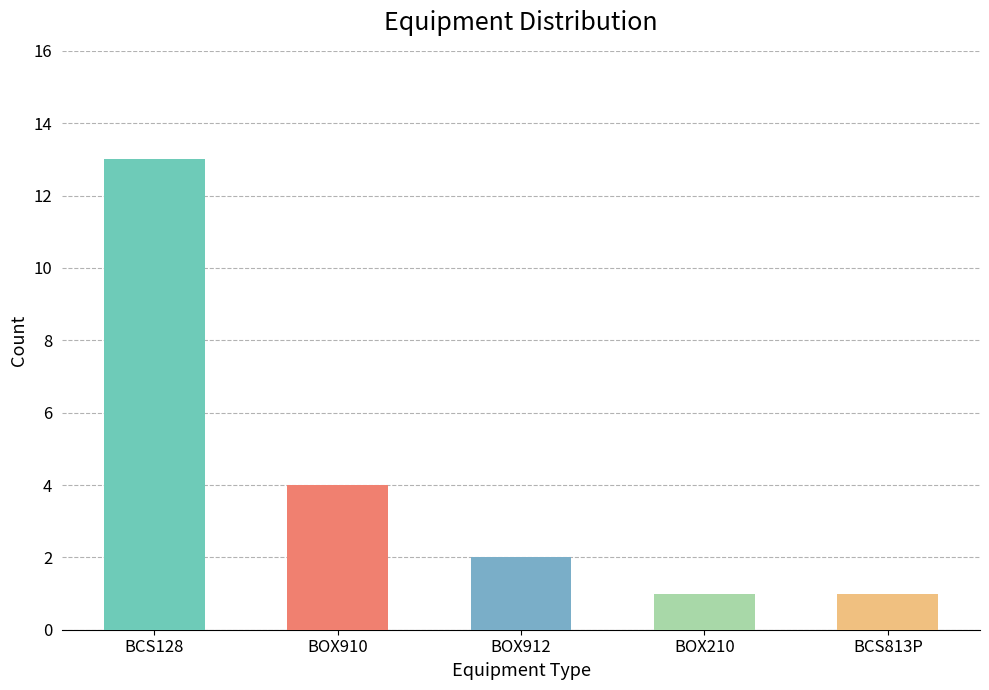

Which category has the highest value across all series?

BCS128